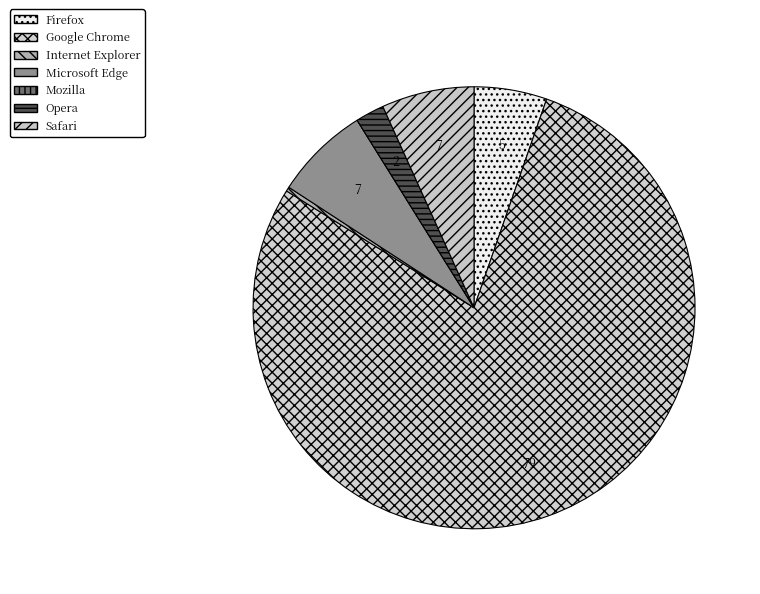

Which category accounts for the majority?

Google Chrome